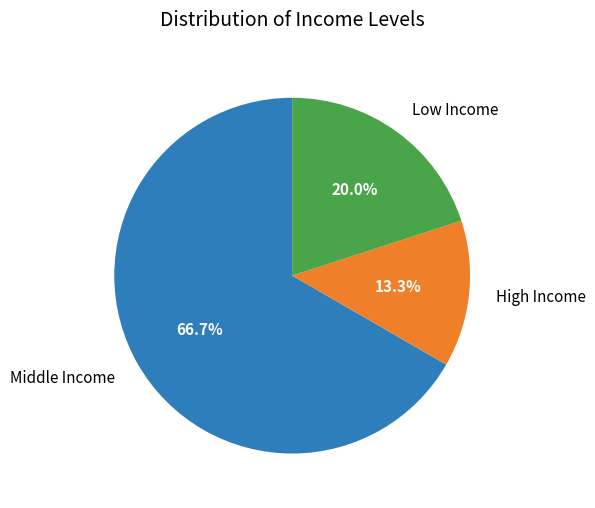

Rank the categories by value from highest to lowest.

Middle Income, Low Income, High Income